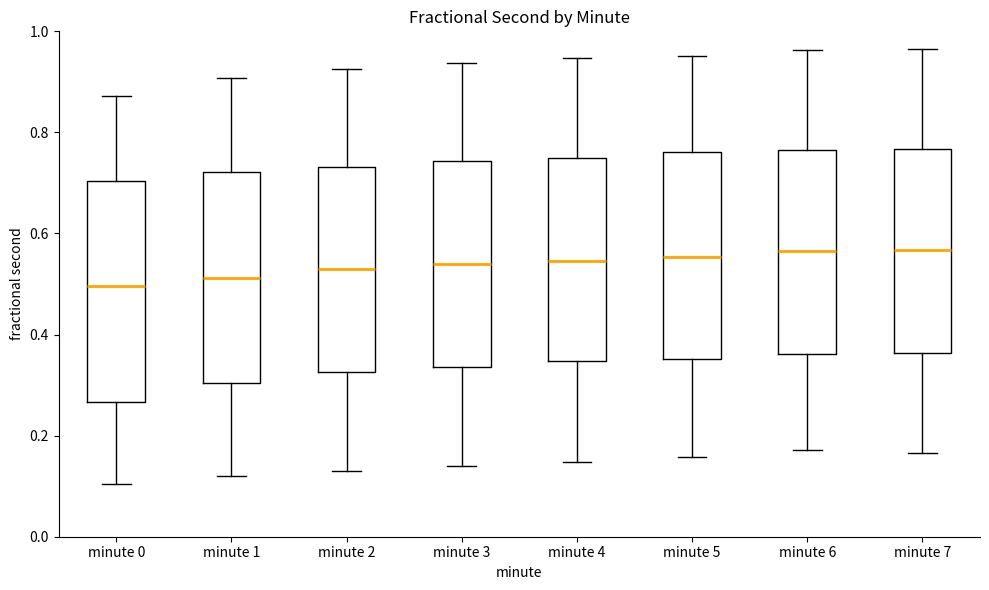

Where does the median line of the box for minute 2 sit on the y-axis? The values are not printed on the chart, so give them approximately, as read against the axis.

0.52